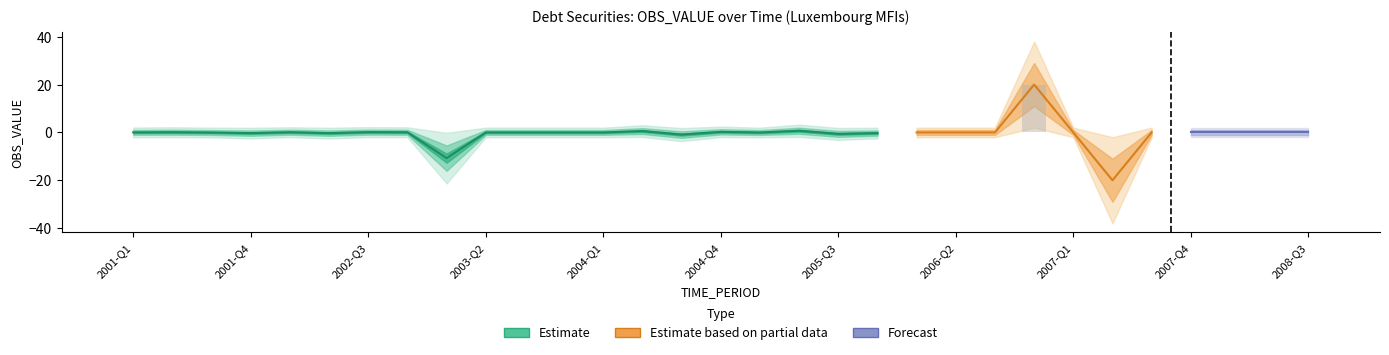

Reading right to left, extract all data points from this chart.

2008-Q3=0.0	2008-Q2=0.0	2008-Q1=0.0	2007-Q4=0.0	2007-Q3=0.0	2007-Q2=-20.0	2007-Q1=0.0	2006-Q4=20.0	2006-Q3=0.0	2006-Q2=0.0	2006-Q1=-0.0	2005-Q4=-0.3	2005-Q3=-0.6	2005-Q2=0.7	2005-Q1=-0.0	2004-Q4=0.2	2004-Q3=-0.9	2004-Q2=0.6	2004-Q1=0.0	2003-Q4=0.0	2003-Q3=0.0	2003-Q2=0.0	2003-Q1=-10.7	2002-Q4=0.1	2002-Q3=0.1	2002-Q2=-0.3	2002-Q1=0.1	2001-Q4=-0.3	2001-Q3=-0.0	2001-Q2=0.1	2001-Q1=0.0